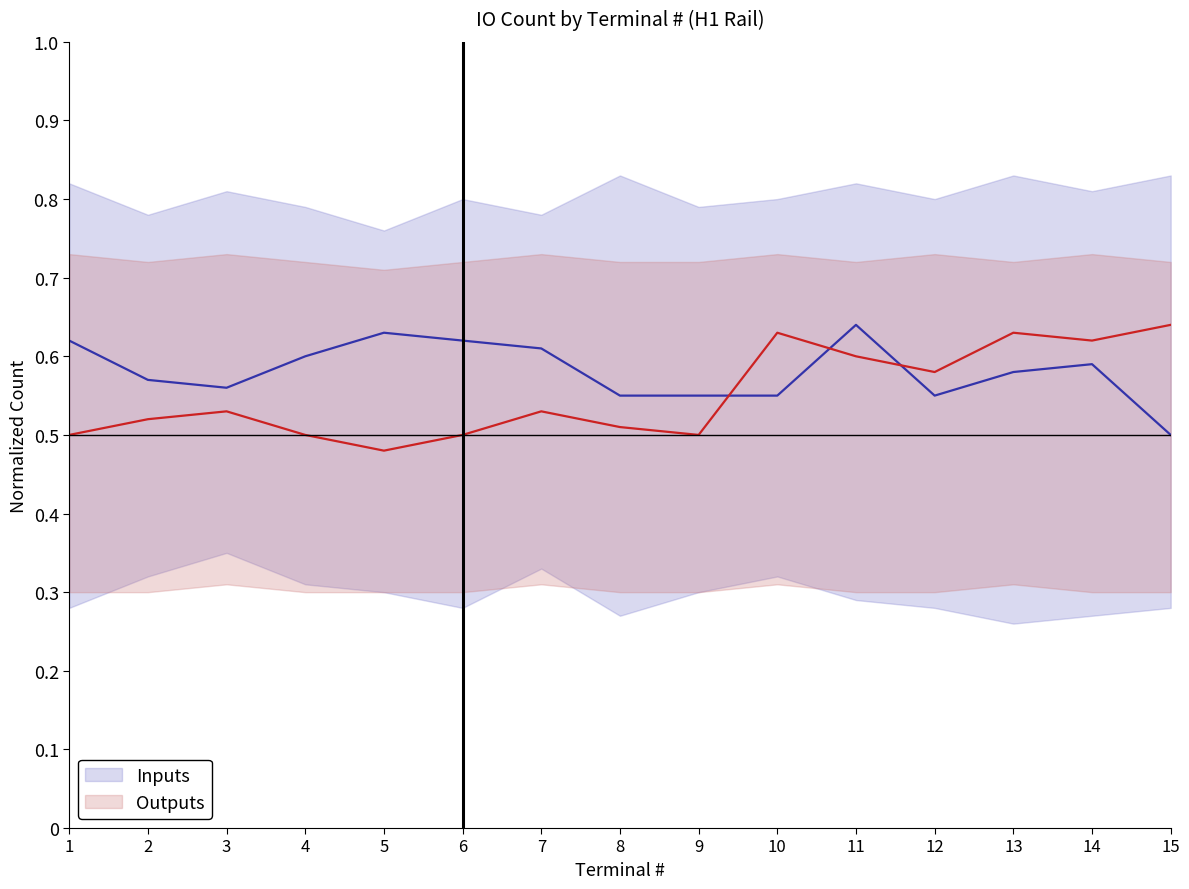

What are all the series names shown in the legend?

Inputs, Outputs